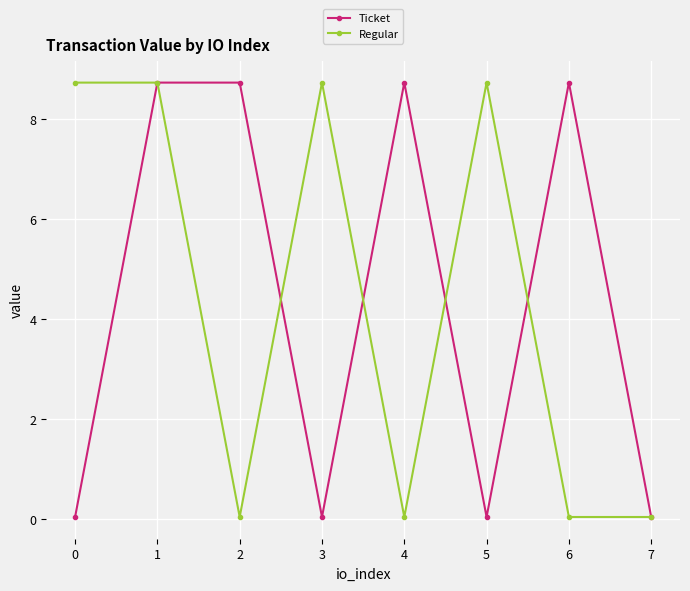

How many data points in Regular are above 8?

4